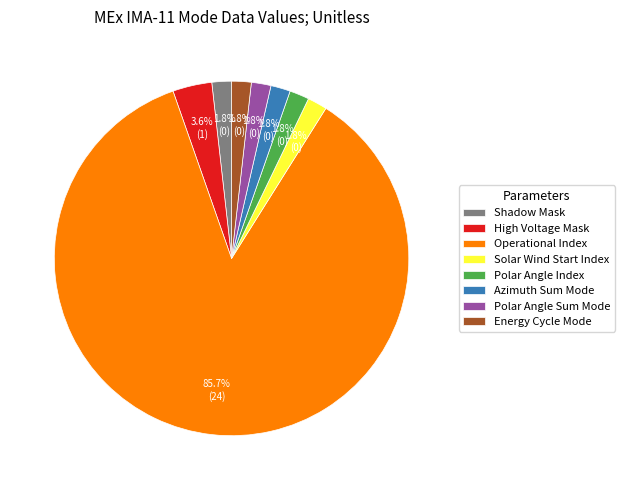

What portion of the pie excludes High Voltage Mask?

96.4%